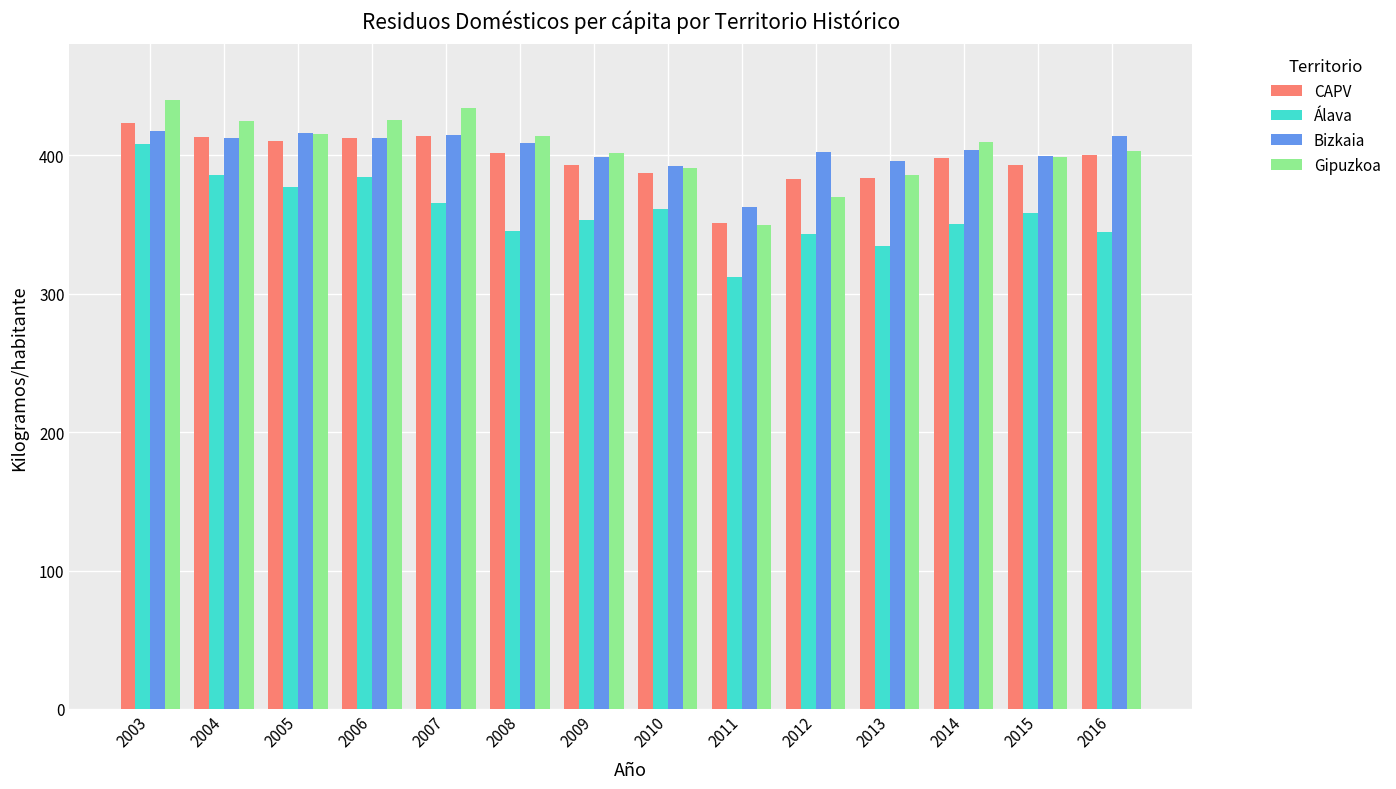

What is the average value of the Bizkaia series?

403.6